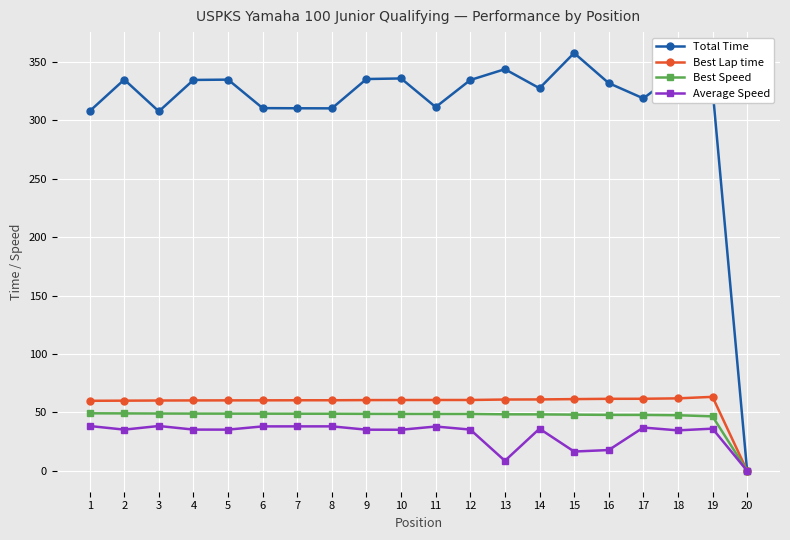

What are all the series names shown in the legend?

Total Time, Best Lap time, Best Speed, Average Speed